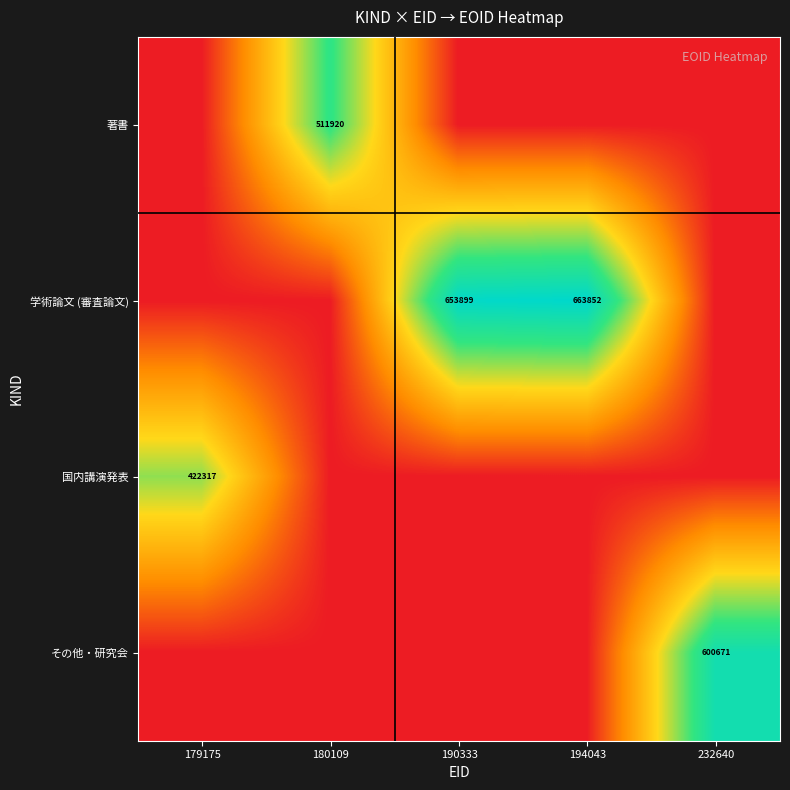

True or false: 著書 has a value of 167289 at 180109.

False